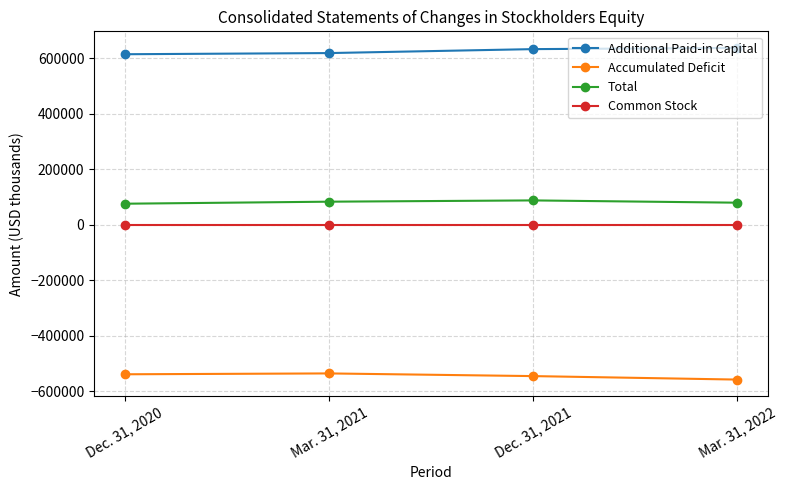

Rank the categories by Total value from lowest to highest.

Dec. 31, 2020, Mar. 31, 2022, Mar. 31, 2021, Dec. 31, 2021